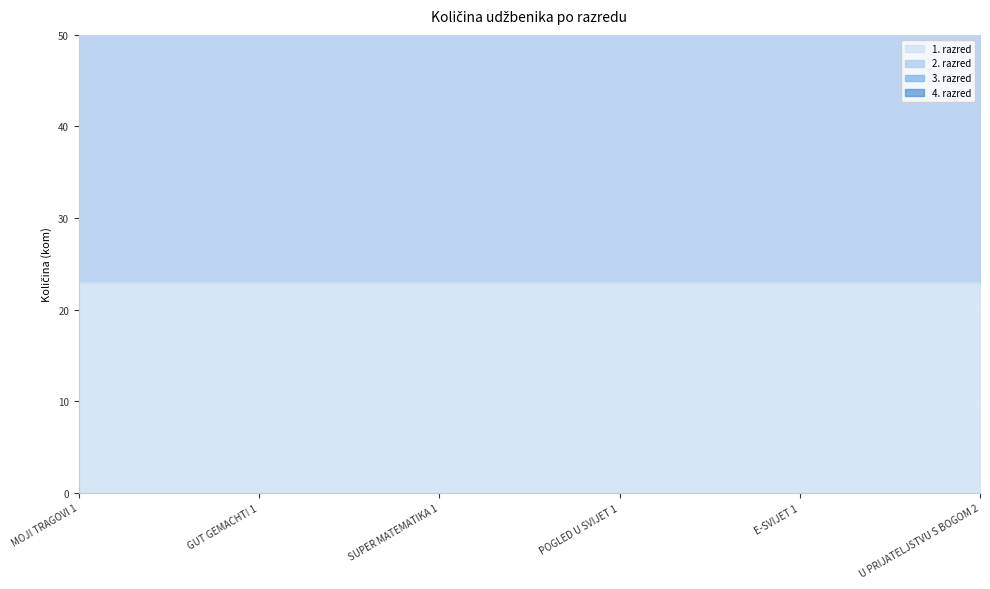

List the labels in order of 4. razred value, largest first.

SUPER MATEMATIKA 1, MOJI TRAGOVI 1, GUT GEMACHT! 1, POGLED U SVIJET 1, E-SVIJET 1, U PRIJATELJSTVU S BOGOM 2